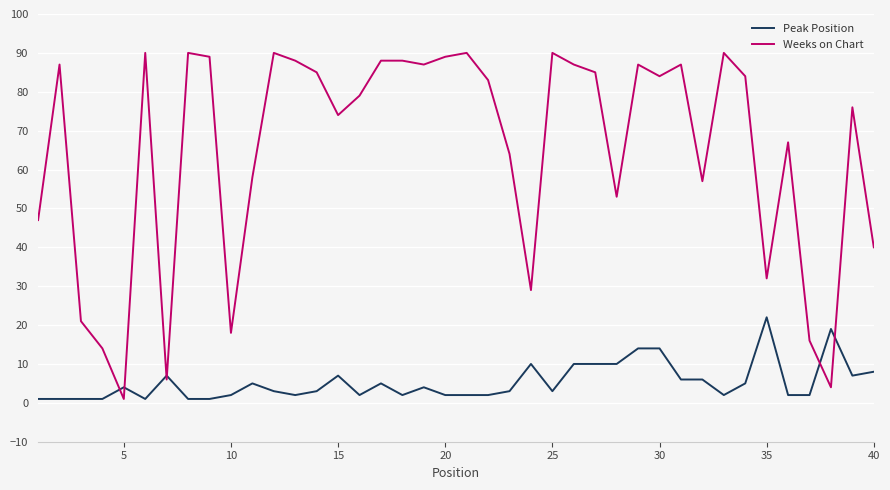

What is the maximum value shown in the chart?

90